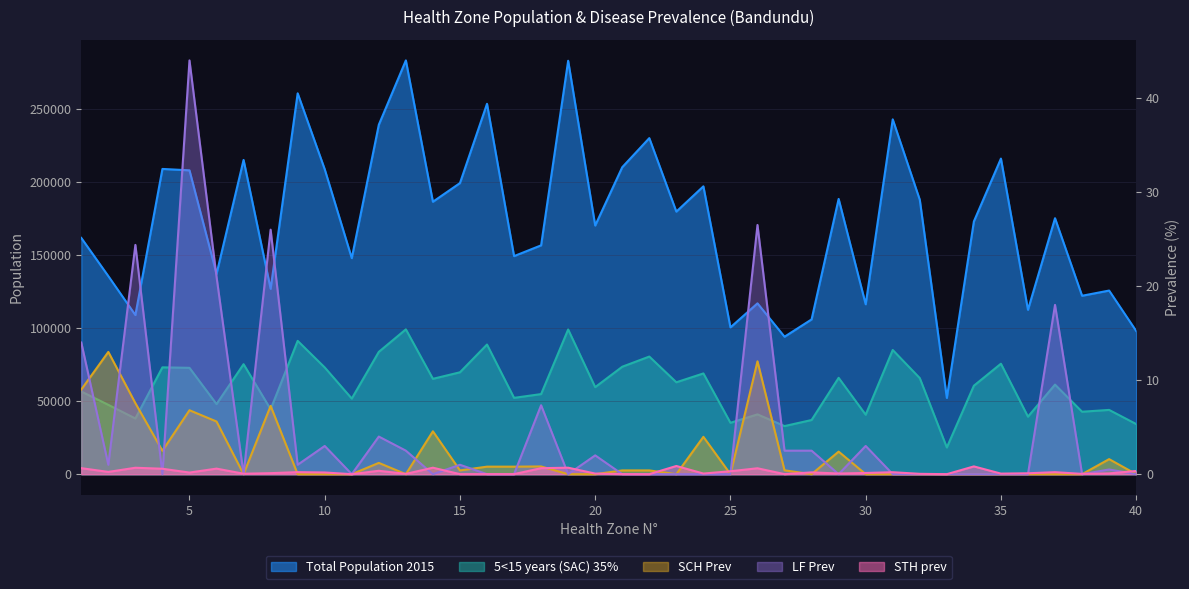

Which series ends up on top after the final intersection of STH prev and SCH Prev?

STH prev